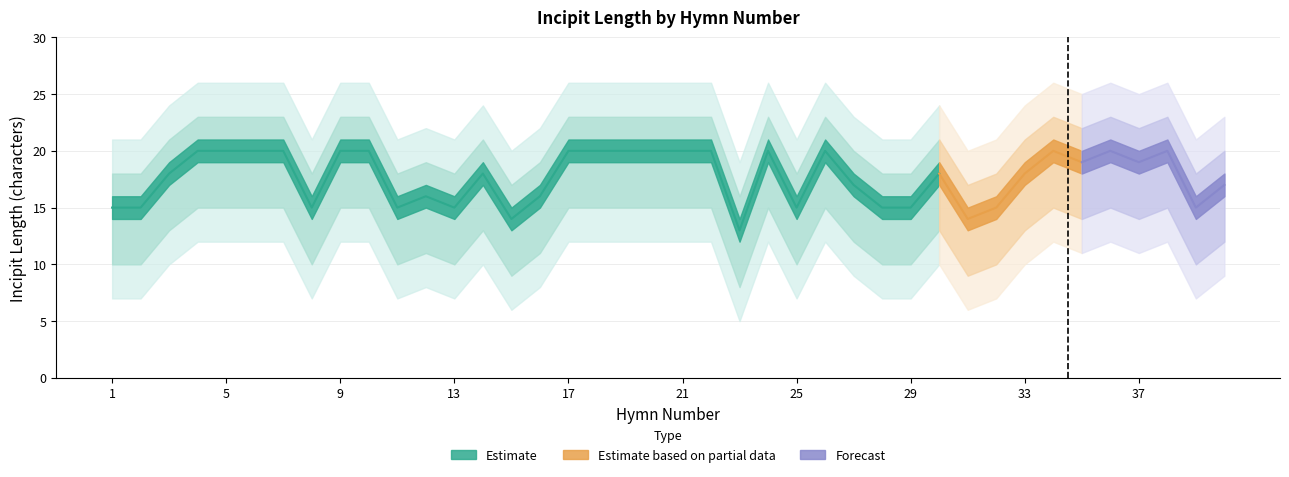

Is it true that incipit_length_lower equals 10 at 25?

True